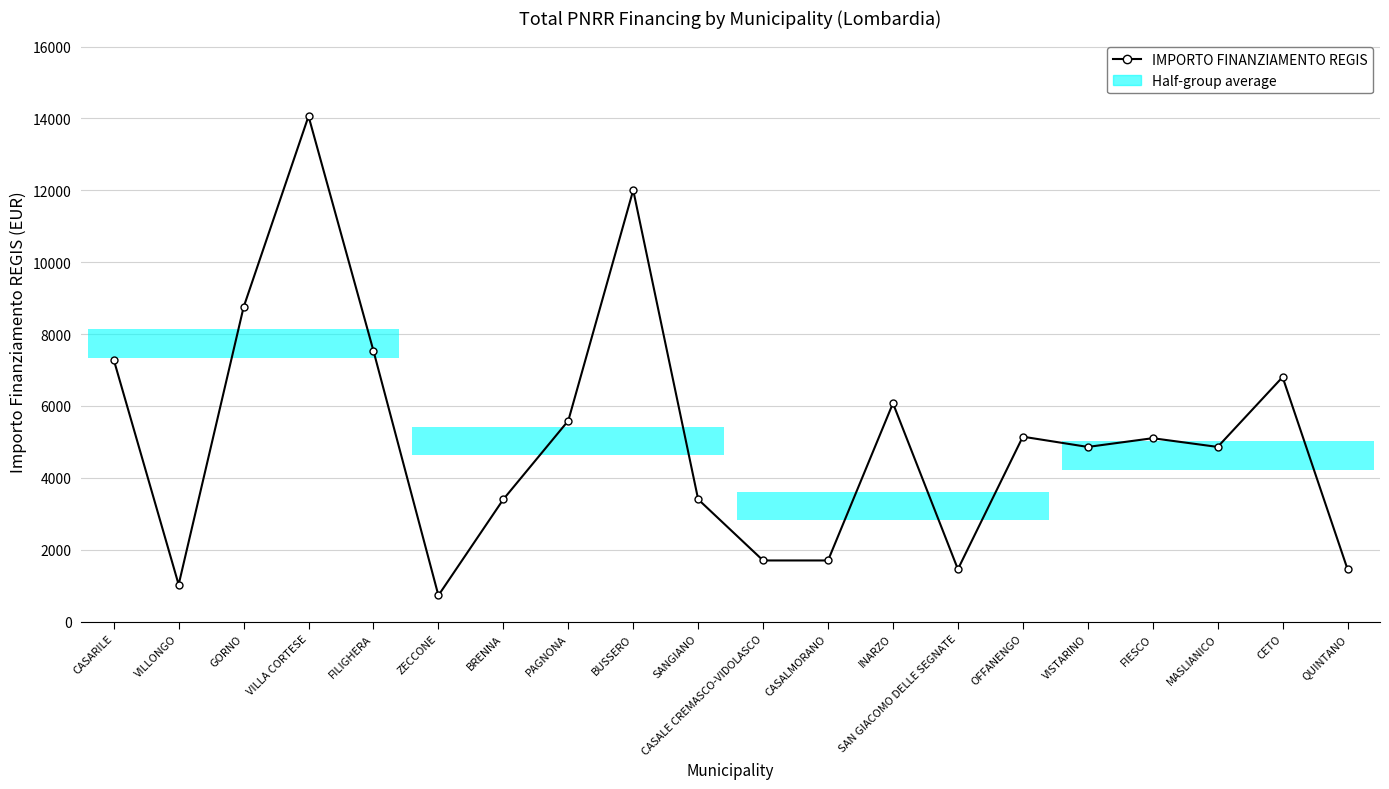

Between VILLA CORTESE and BRENNA, which is larger?

VILLA CORTESE